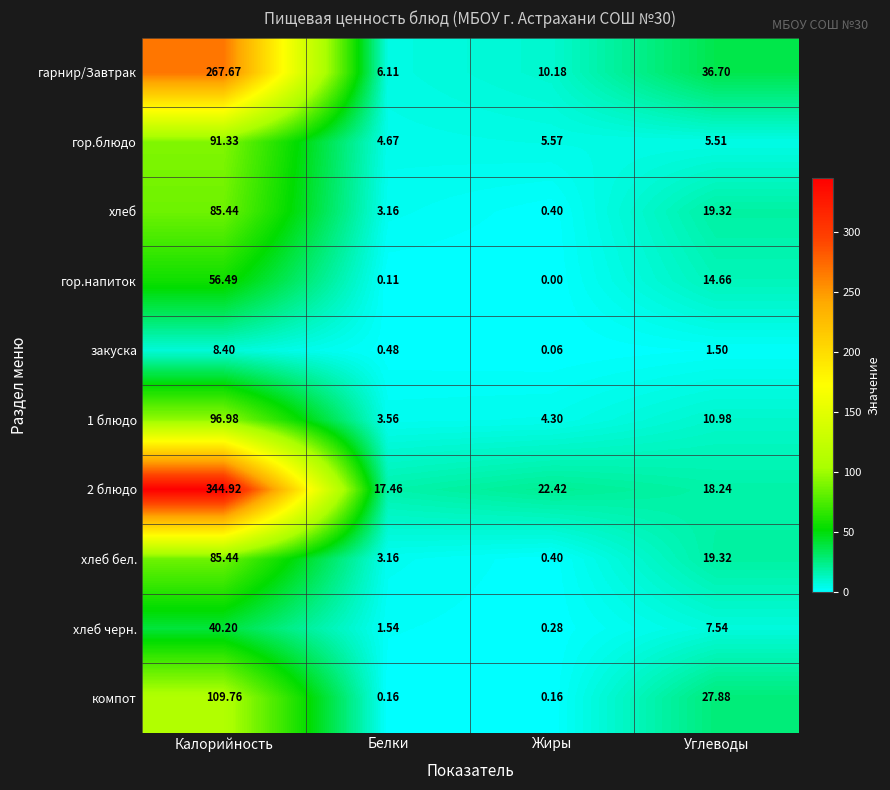

What is the maximum value shown in the chart?

344.9